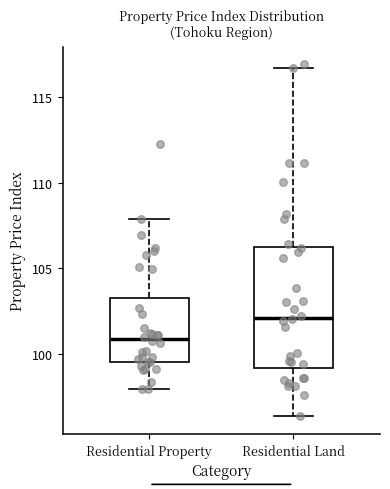

Which box is the tallest, from its lower edge to its upper edge?

Residential Land